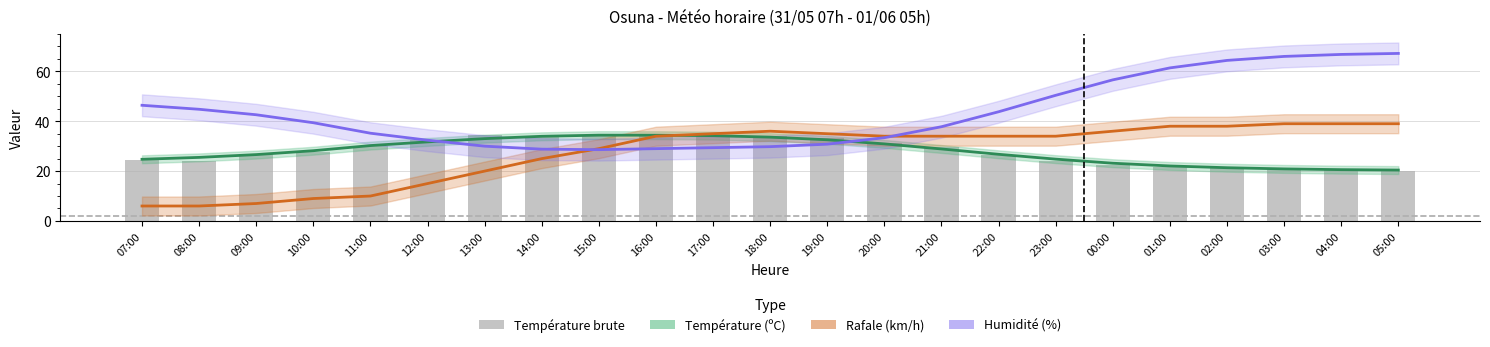

What is the difference between the second highest and second lowest values in the Rafale (km/h) tendance series?

33.0